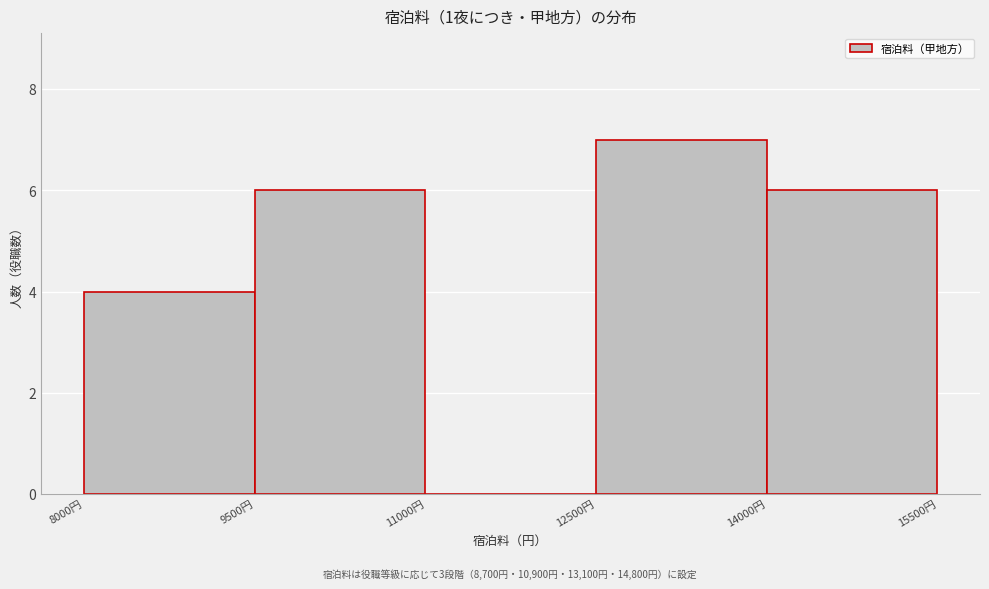

Which range on the x-axis has the tallest bar?

12500 to 14000